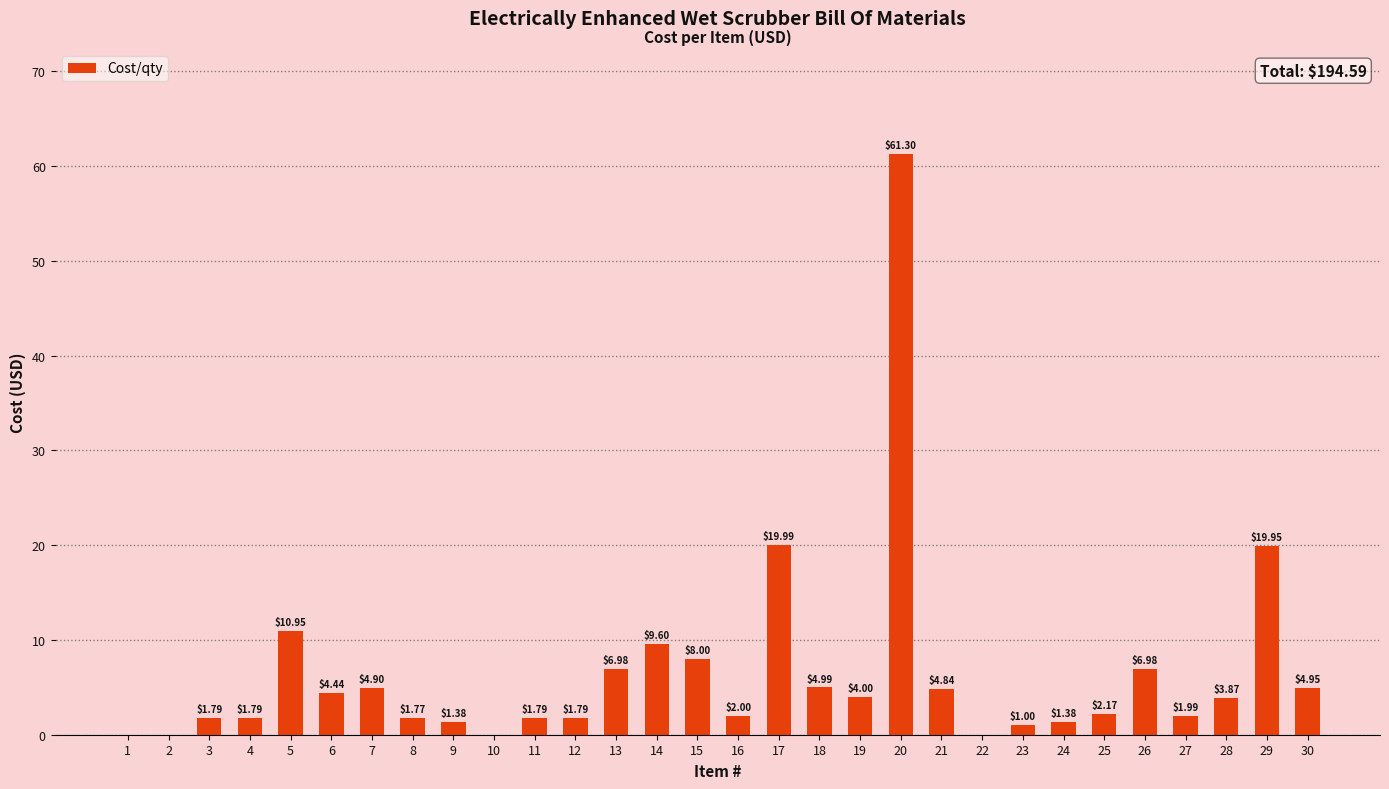

Which has a higher value, 25 or 26?

26